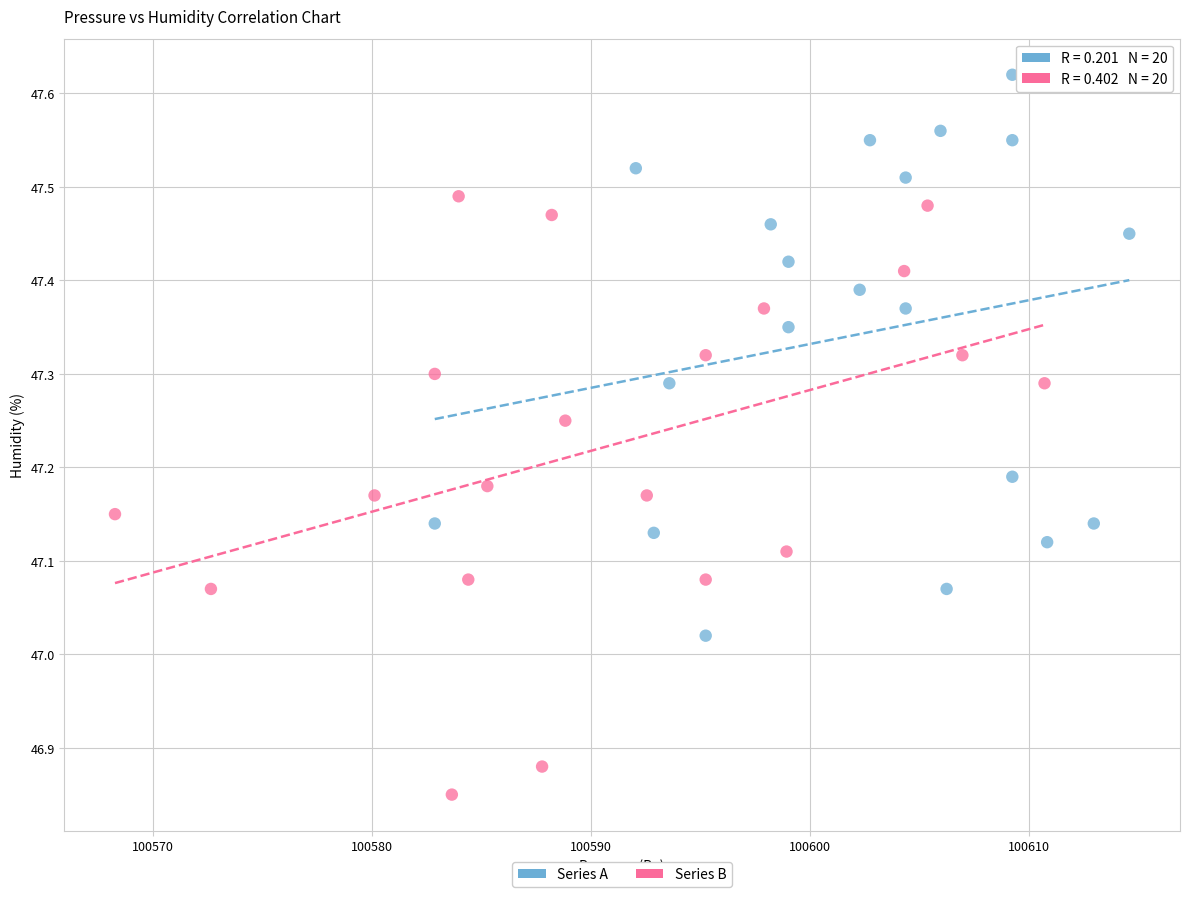

Which series reaches the maximum Y coordinate?

Series A